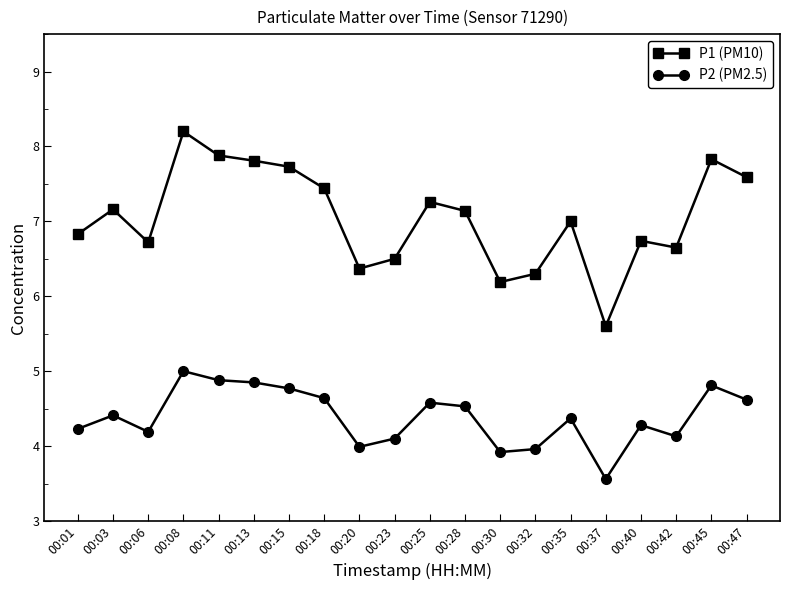

Which label corresponds to the largest value in the chart?

00:08